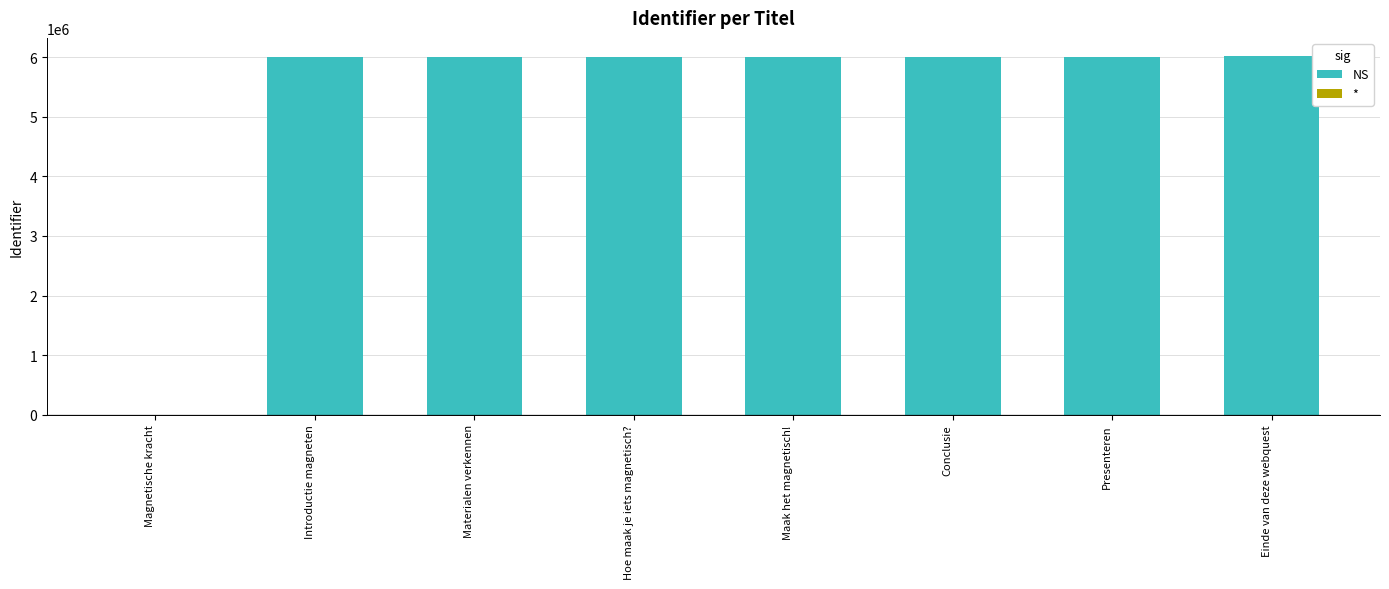

The chart shows a value of 3280193 at Presenteren. True or false?

False